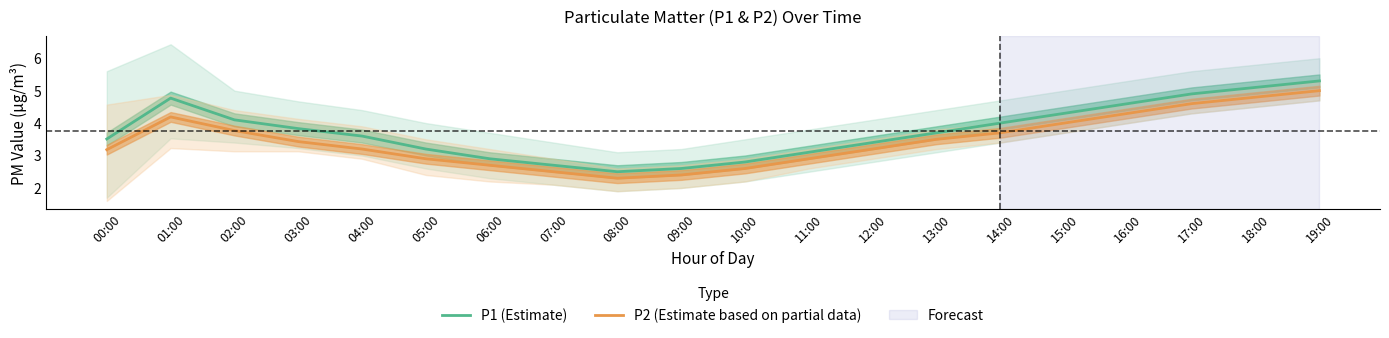

What is the smallest value displayed?

2.3